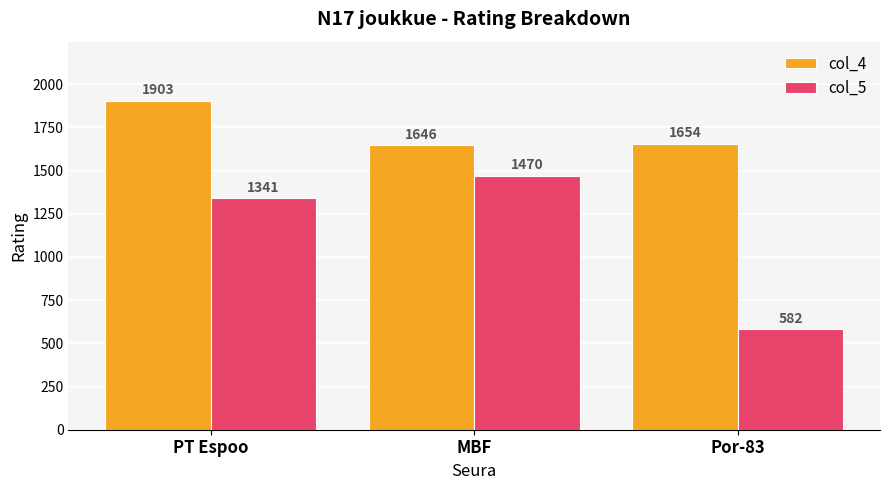

Which series has the widest spread of values?

col_5